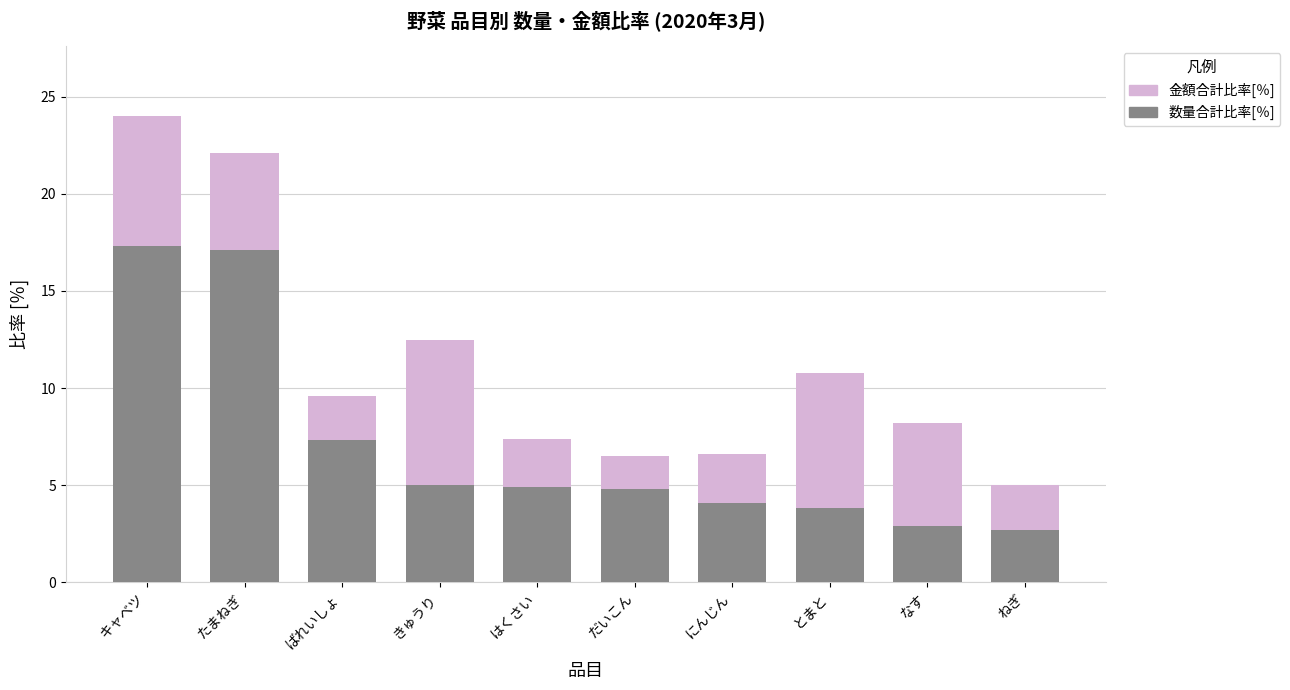

What is the difference between the maximum and minimum values in the 数量合計比率[％] series?

14.6